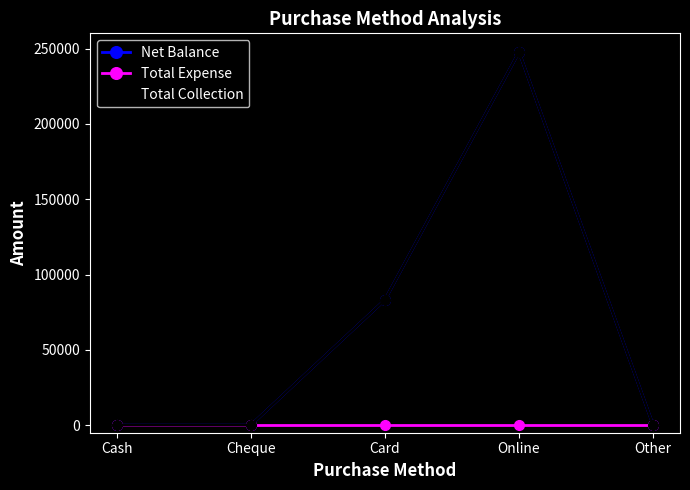

True or false: Total Collection has more than 2 points higher than both neighbors.

False